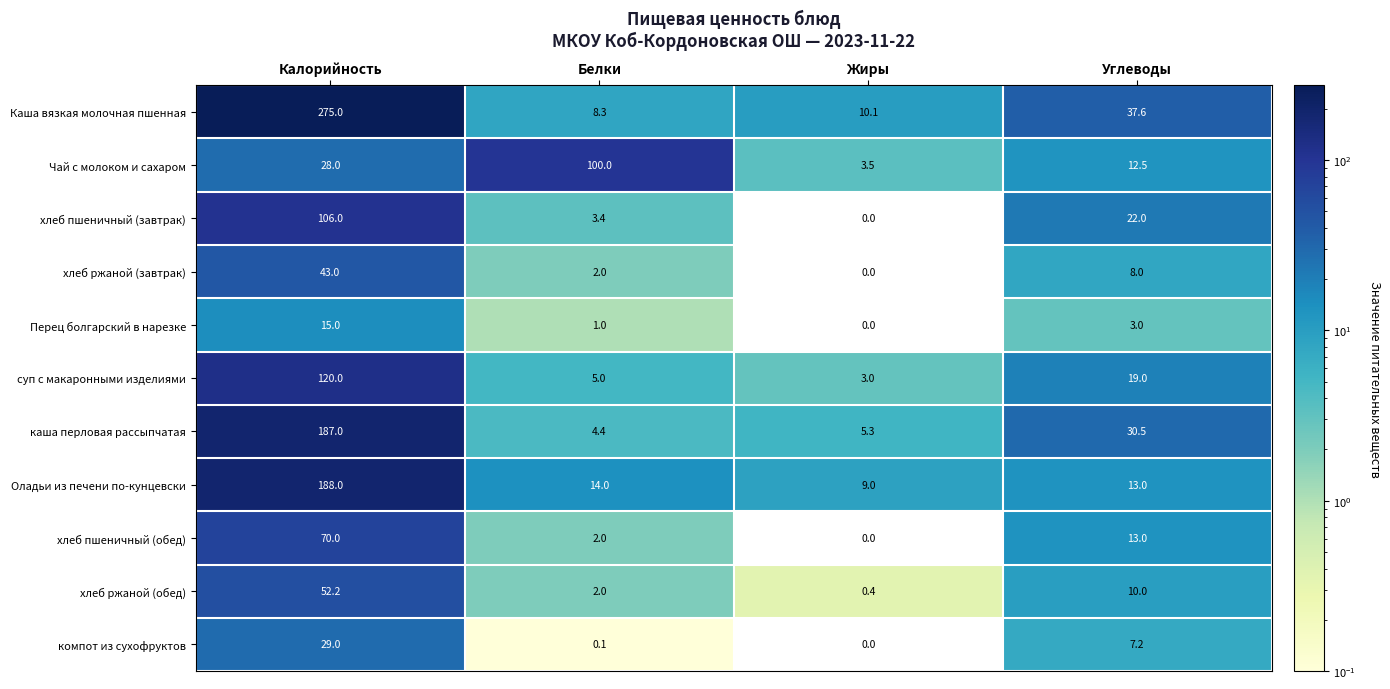

The value of хлеб пшеничный (обед) at Белки is 2.0. True or false?

True